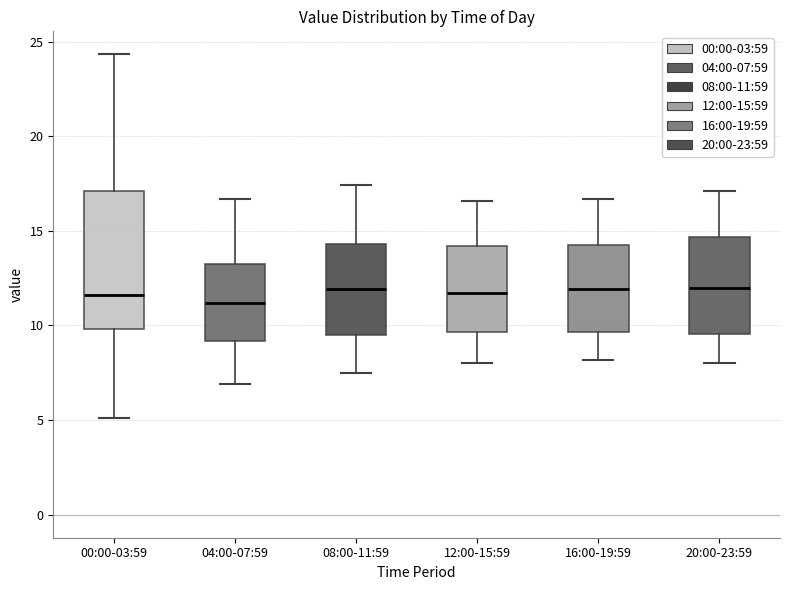

Reading left to right, transcribe this box plot: for each box, give where its median line is, the range the box spans, and where its two whiskers end, as read against the y-axis. The values are not printed on the chart, so give them approximately, as read against the axis.

00:00-03:59: median 11.5, box 10.0 to 17.0, whiskers 5.0 to 24.5
04:00-07:59: median 11.0, box 9.0 to 13.5, whiskers 7.0 to 16.5
08:00-11:59: median 12.0, box 9.5 to 14.5, whiskers 7.5 to 17.5
12:00-15:59: median 11.5, box 9.5 to 14.0, whiskers 8.0 to 16.5
16:00-19:59: median 12.0, box 9.5 to 14.5, whiskers 8.0 to 16.5
20:00-23:59: median 12.0, box 9.5 to 14.5, whiskers 8.0 to 17.0